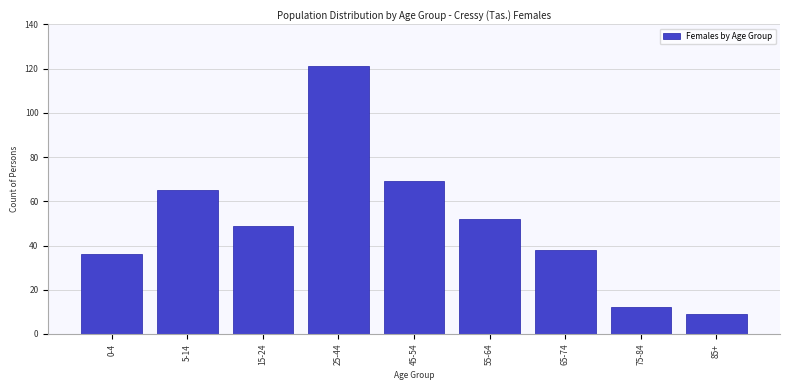

Reading right to left, extract all data points from this chart.

9	12	38	52	69	121	49	65	36